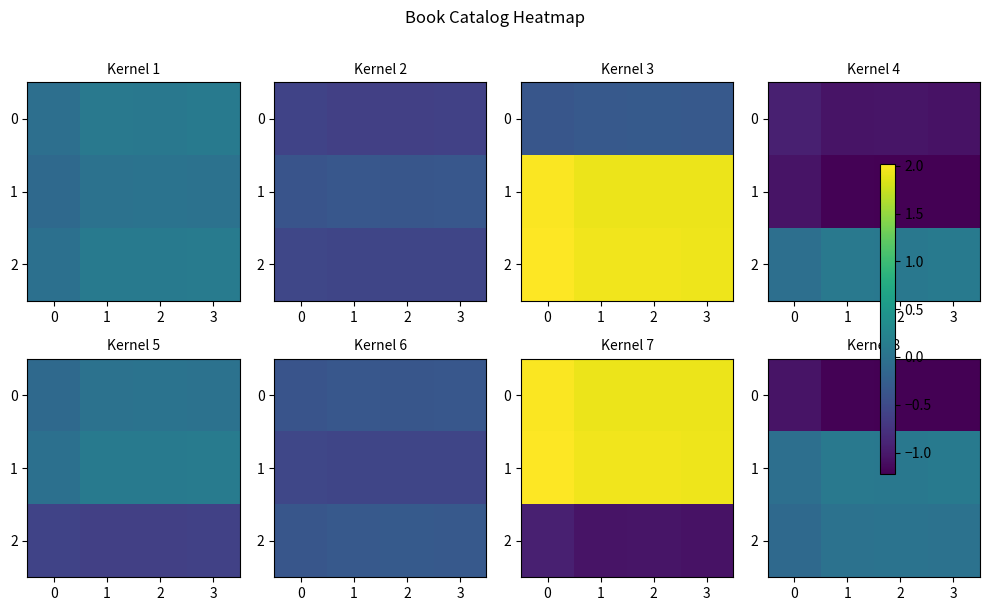

How many negative values does the 1 series have?

1